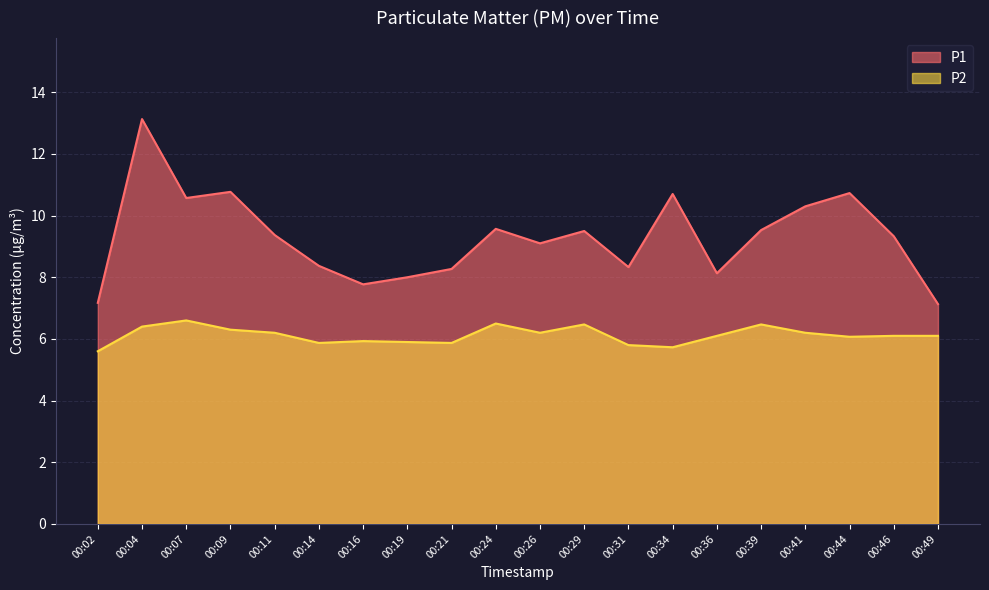

Rank the categories by P2 value from lowest to highest.

00:02, 00:34, 00:31, 00:14, 00:21, 00:19, 00:16, 00:44, 00:36, 00:46, 00:49, 00:11, 00:26, 00:41, 00:09, 00:04, 00:29, 00:39, 00:24, 00:07